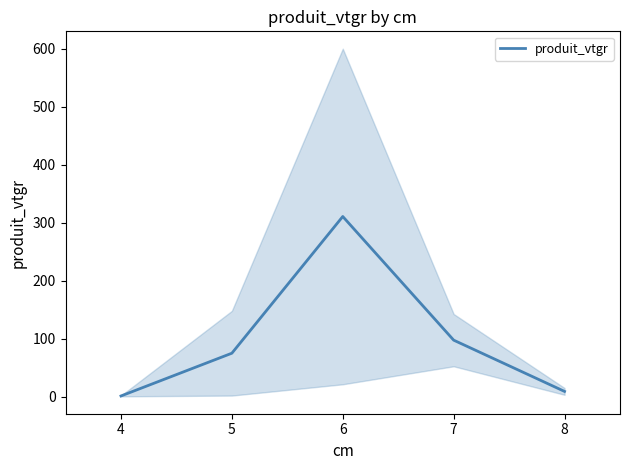

What is the average value?

98.7